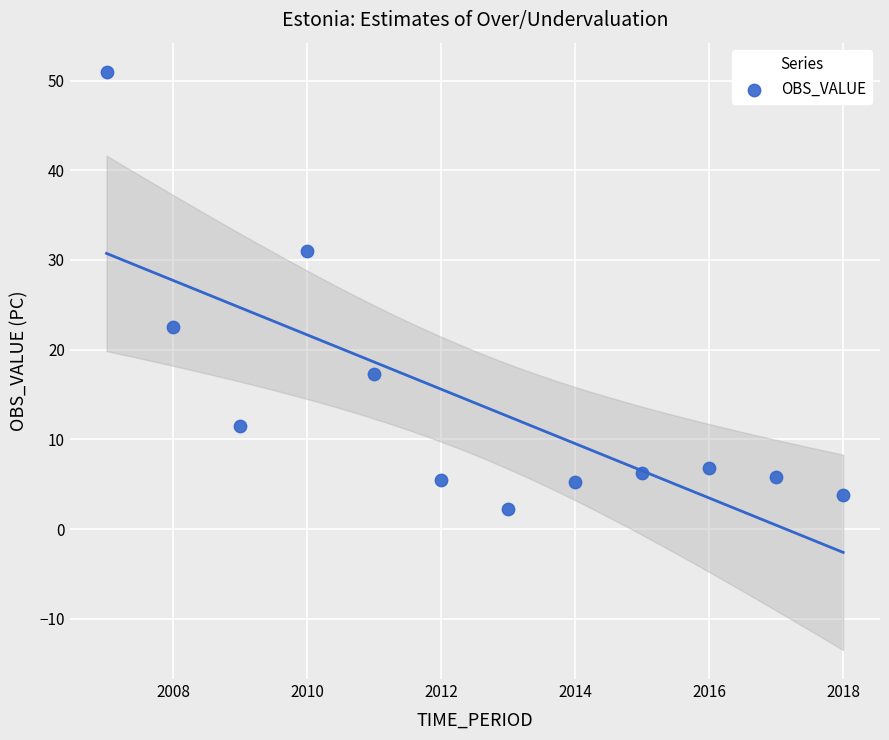

What is the range of X values (max minus min)?

11.0